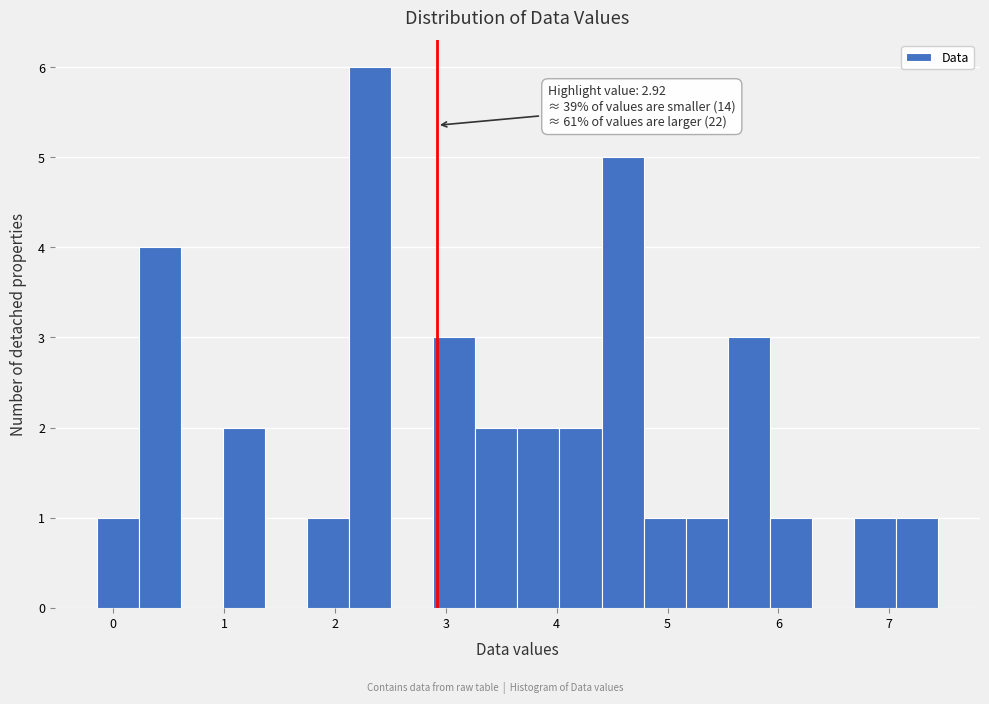

Read against the x-axis, roughly where is the centre of the tallest bar?

2.3